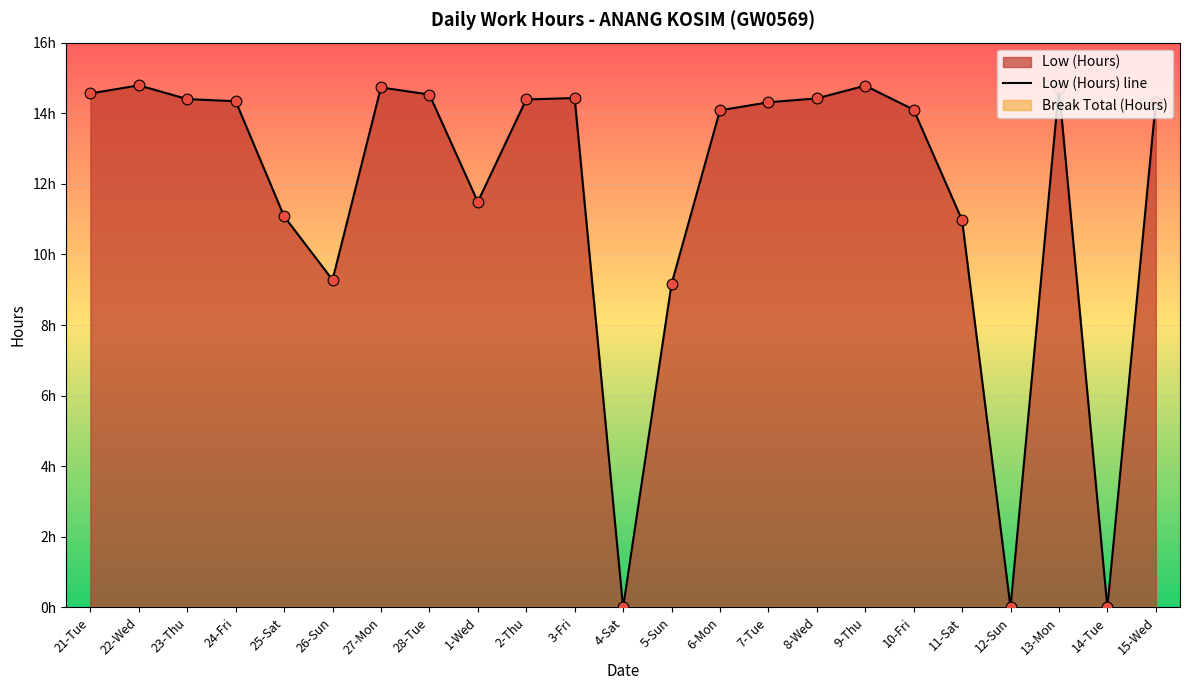

Which has a higher value, 27-Mon or 23-Thu?

27-Mon